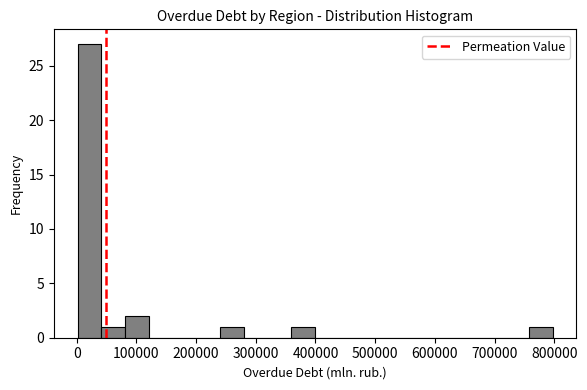

Read against the x-axis, roughly where is the centre of the tallest bar?

20000